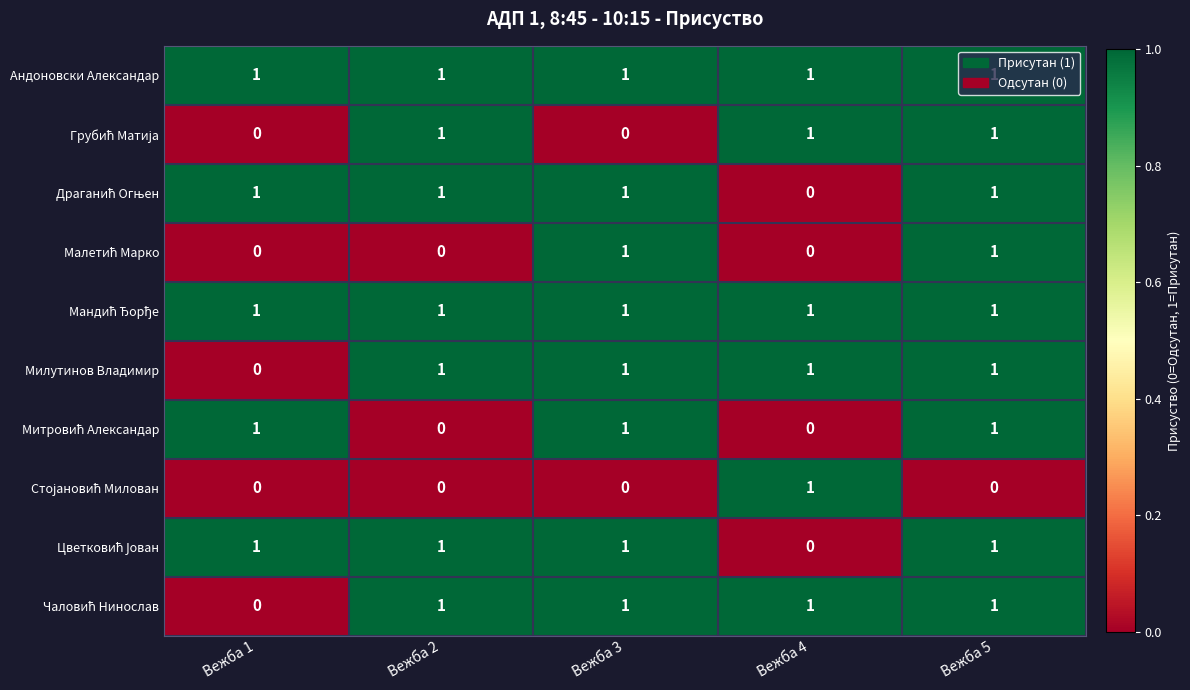

How many distinct data groups are displayed?

10